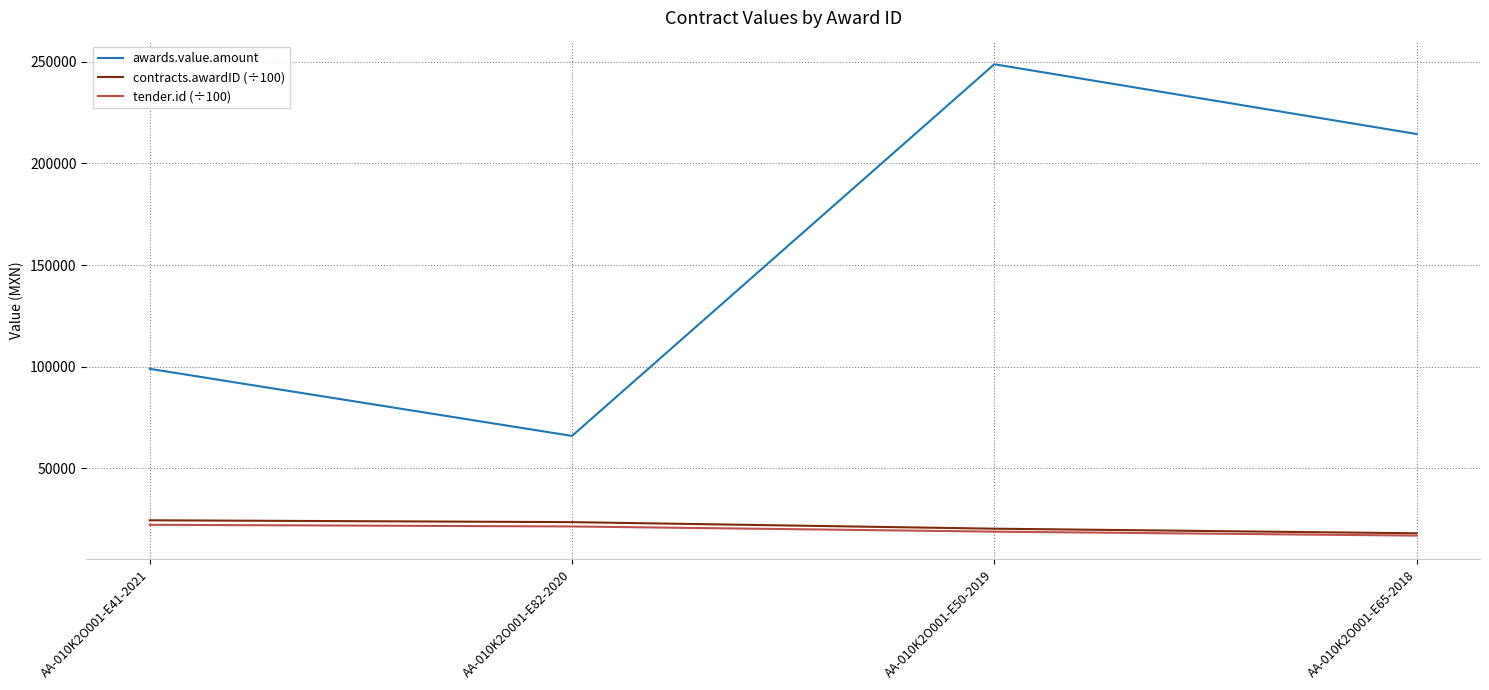

True or false: contracts.awardID (÷100) and awards.value.amount cross at least once.

False